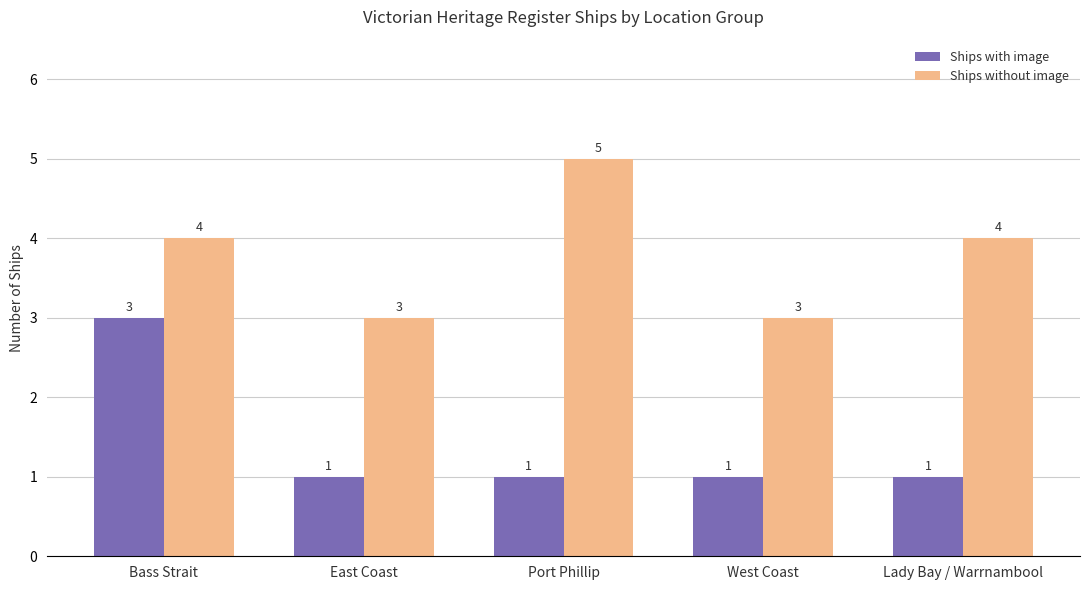

How many series are shown in this chart?

2